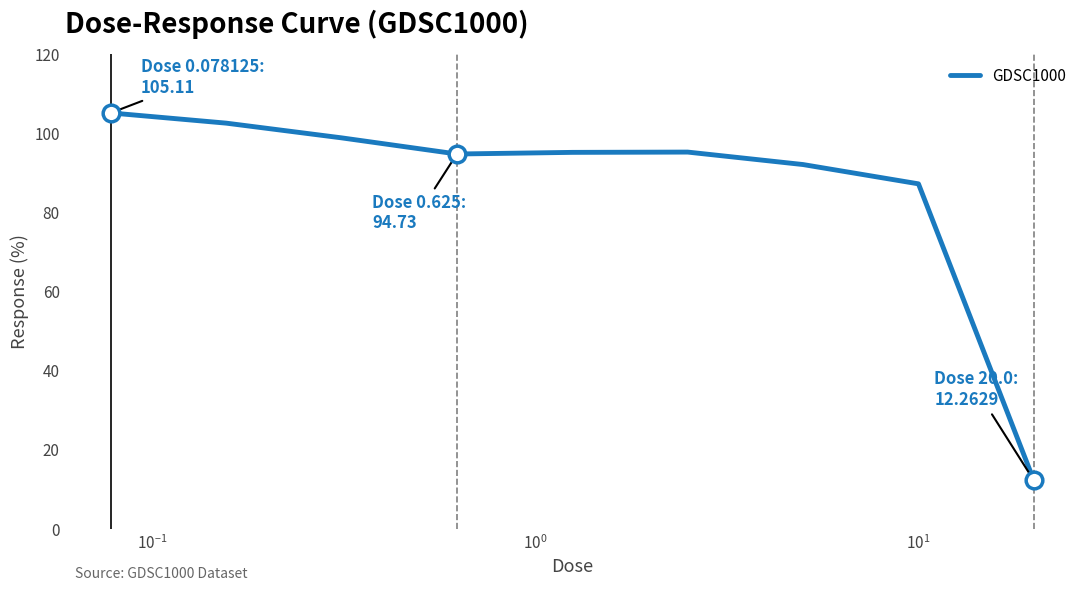

What is the minimum value shown in the chart?

12.3